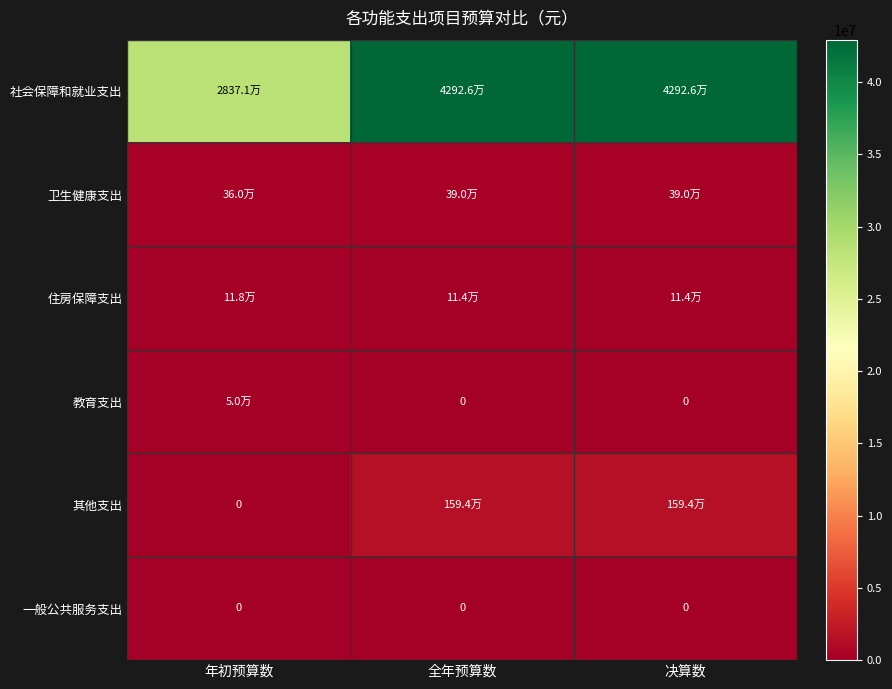

How many values in 其他支出 are above zero?

2